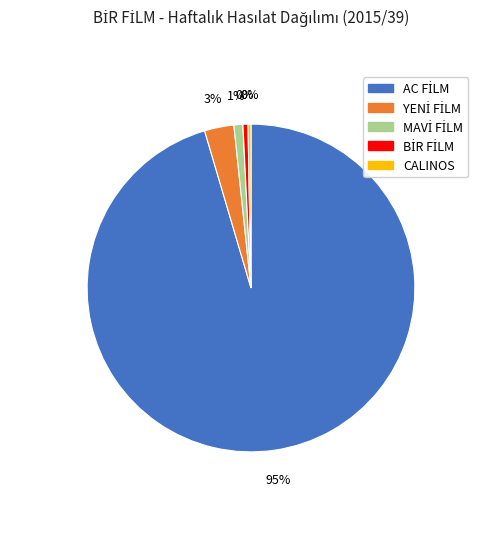

Count the number of slices in the pie.

5